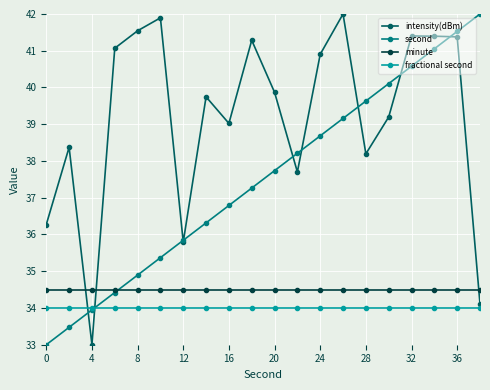

What is the value of the intensity(dBm) point at the 6th from the left?

41.9